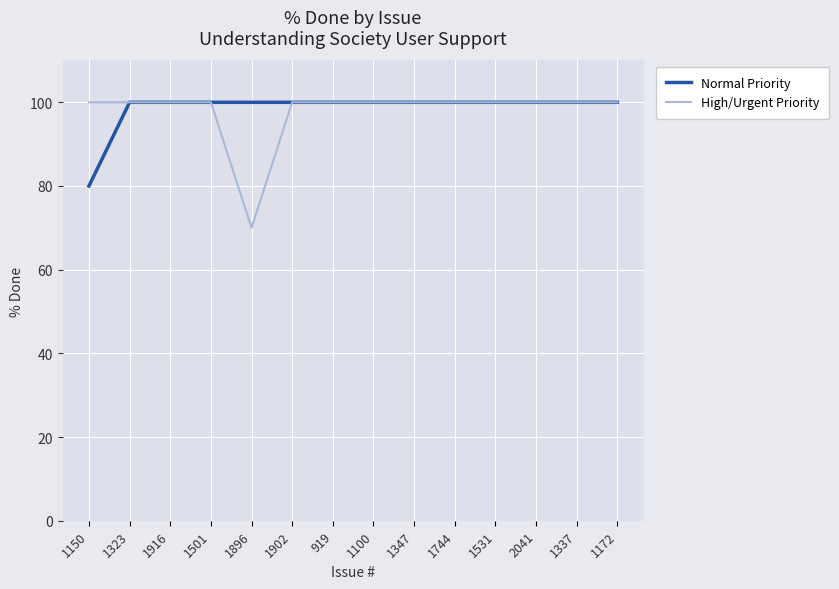

The value of High/Urgent Priority at 1150 is 141. True or false?

False